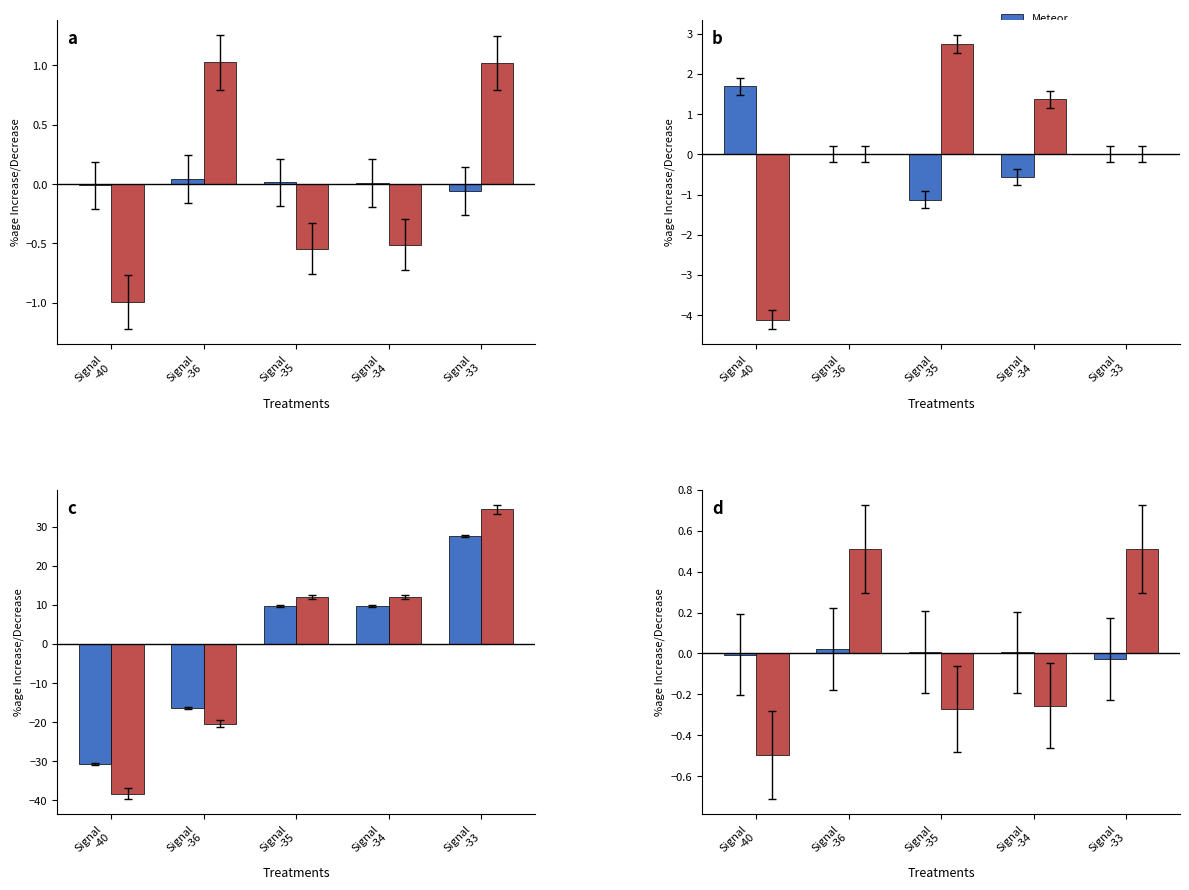

Read the Sprinter value at Signal
-34.

-0.3